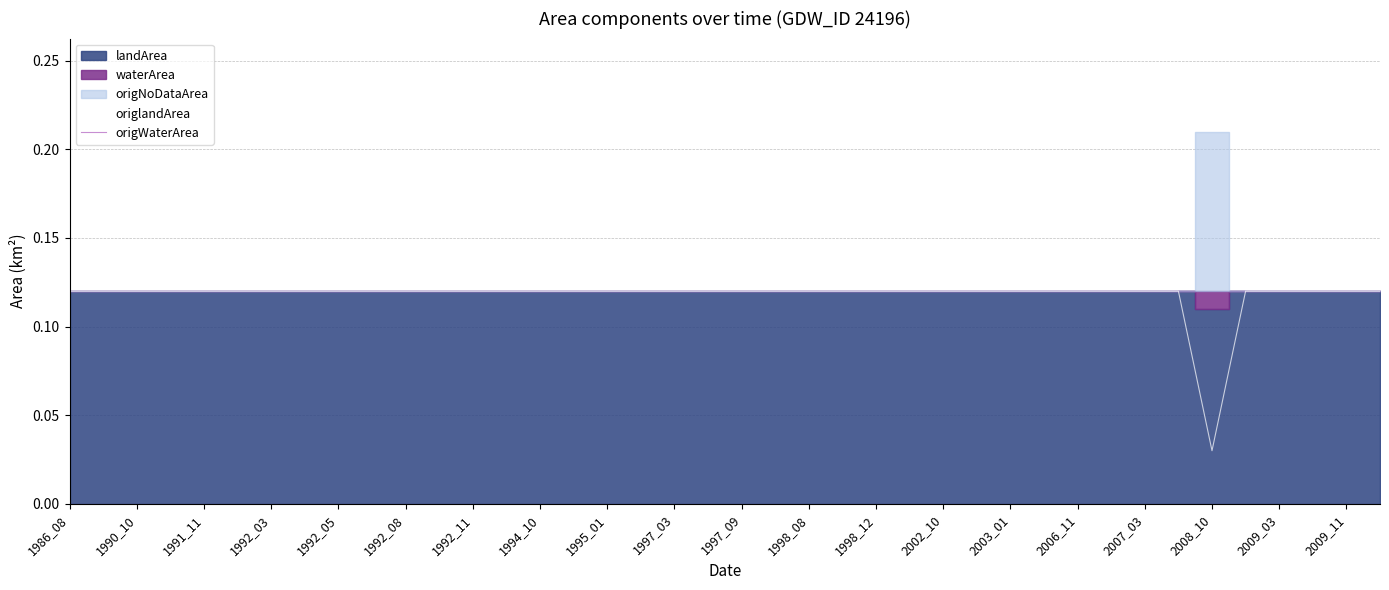

Which category has the lowest value in the origlandArea series?

2008_10